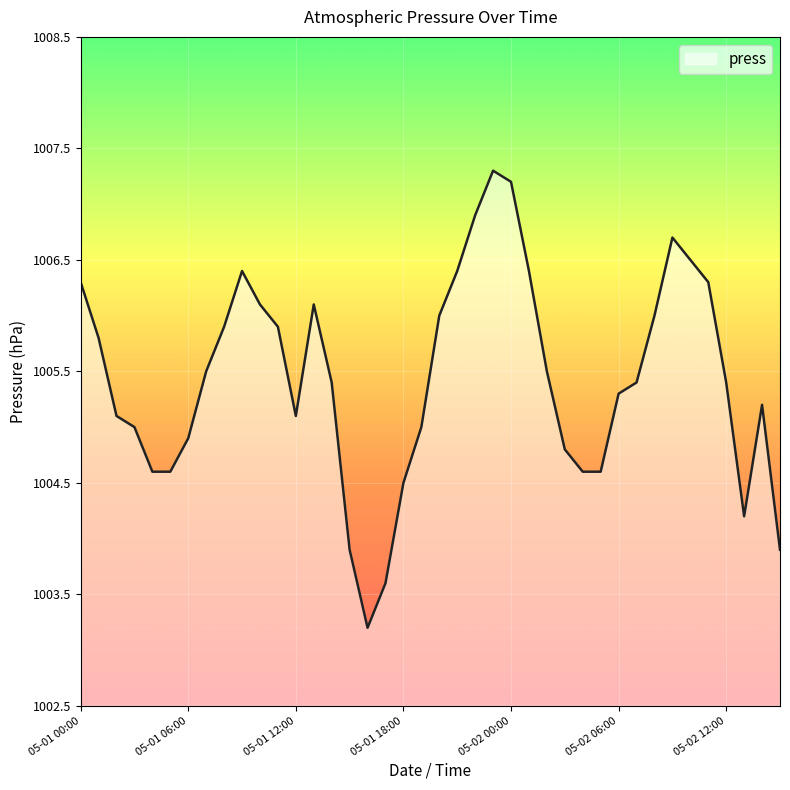

What is the minimum value shown in the chart?

1003.2